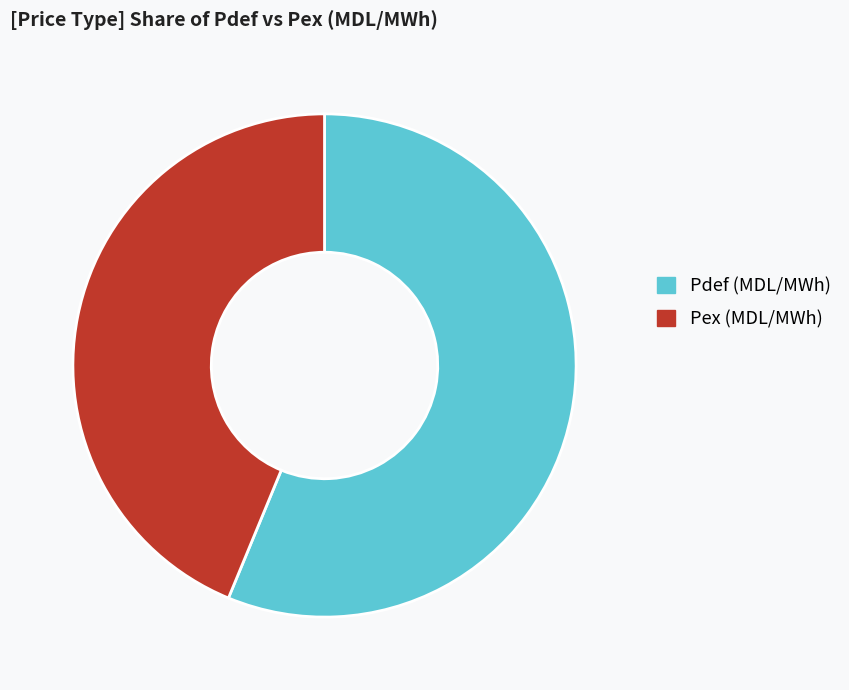

Which slice is the smallest?

Pex (MDL/MWh)